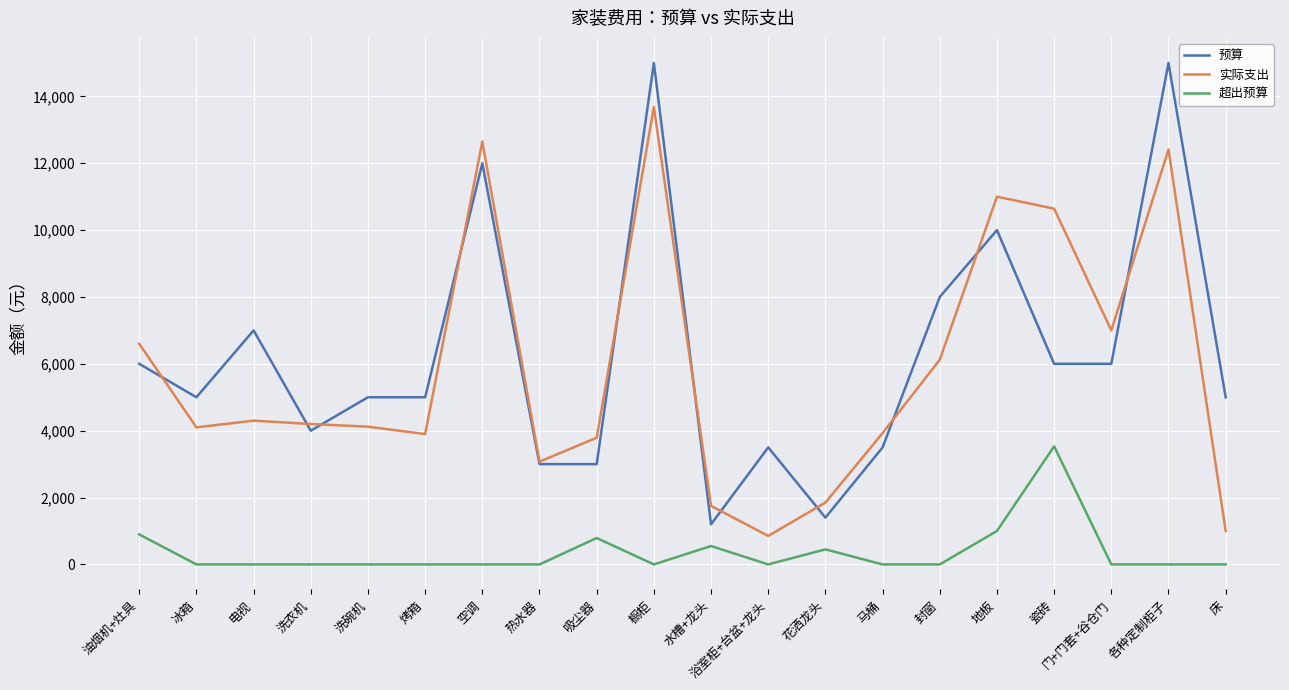

True or false: 预算 and 超出预算 cross at least once.

False